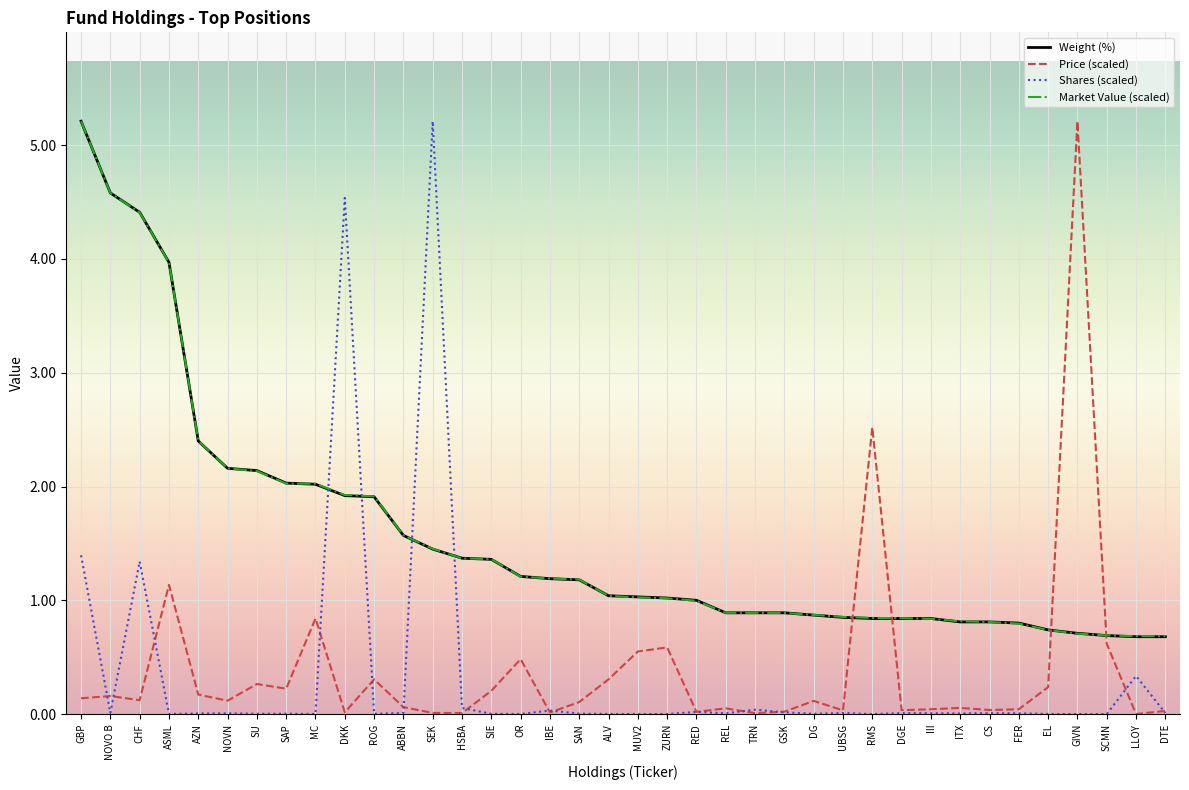

What is the sum of the Weight (%) values at AZN and ITX?

3.2